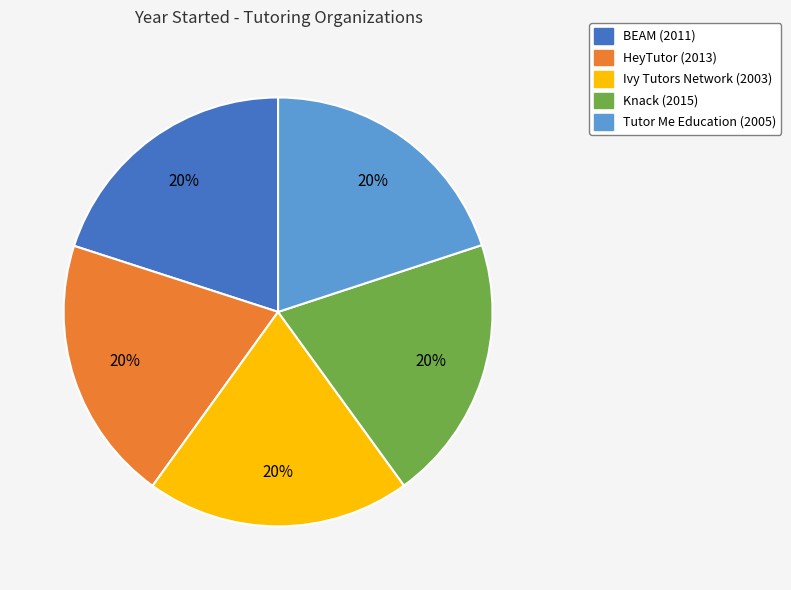

How many segments does this pie chart have?

5